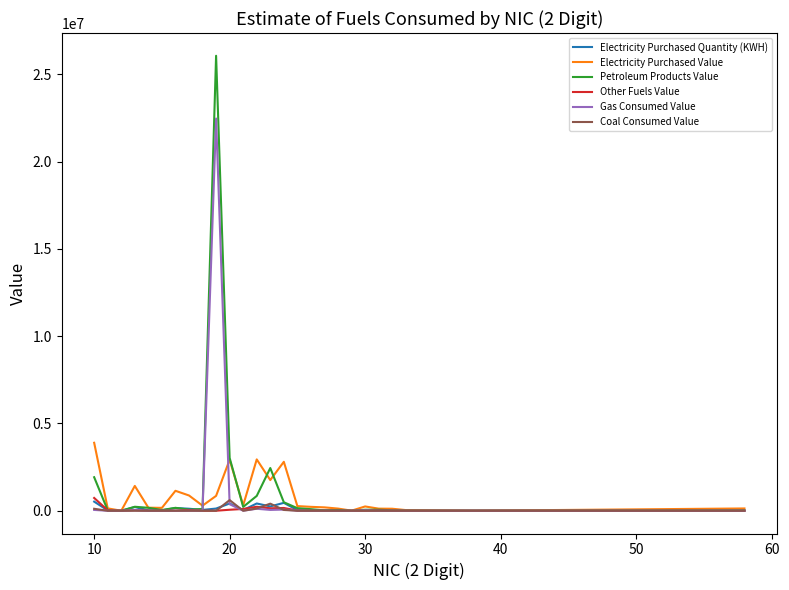

Which series has the largest range (max minus min)?

Petroleum Products Value